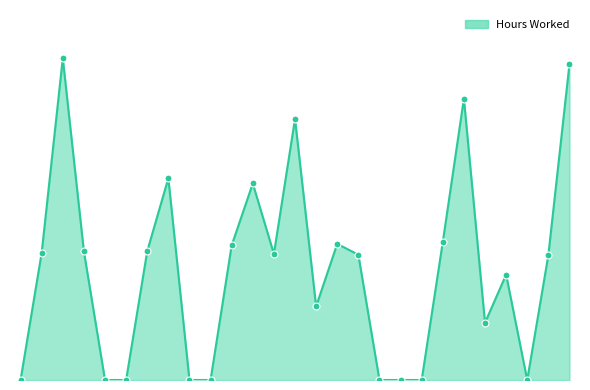

Is this an area chart (filled region under the line)?

Yes